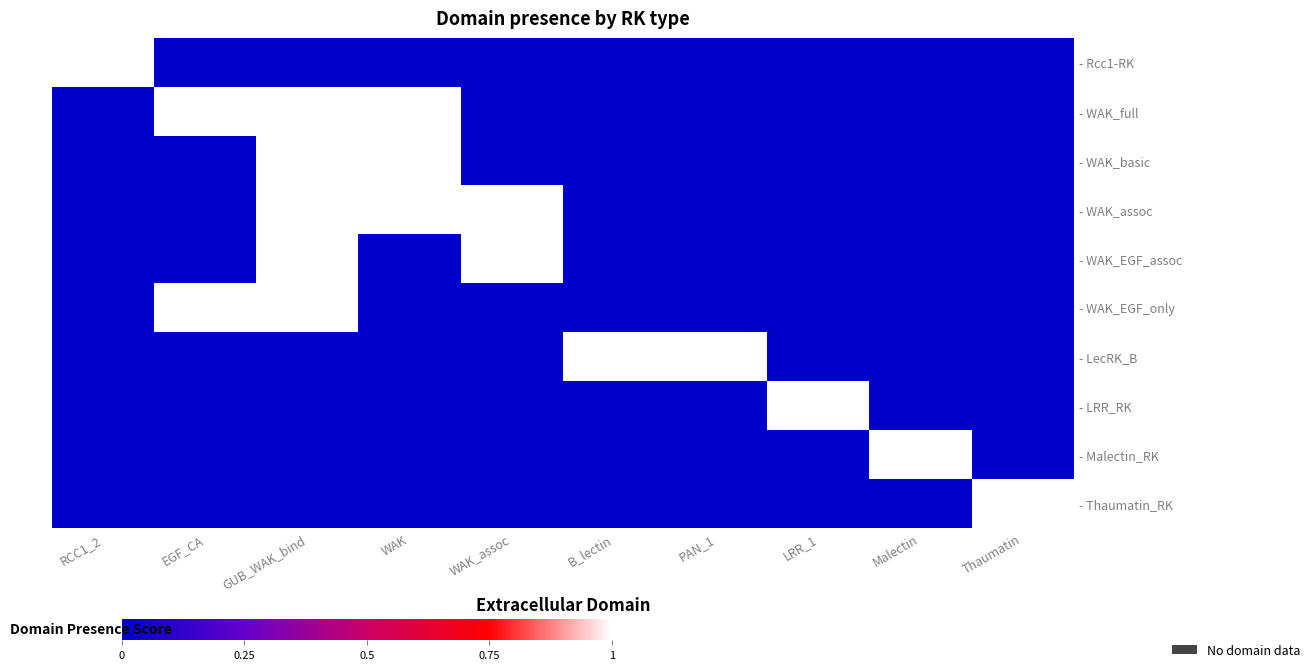

At which category does the chart reach its minimum across all series?

EGF_CA